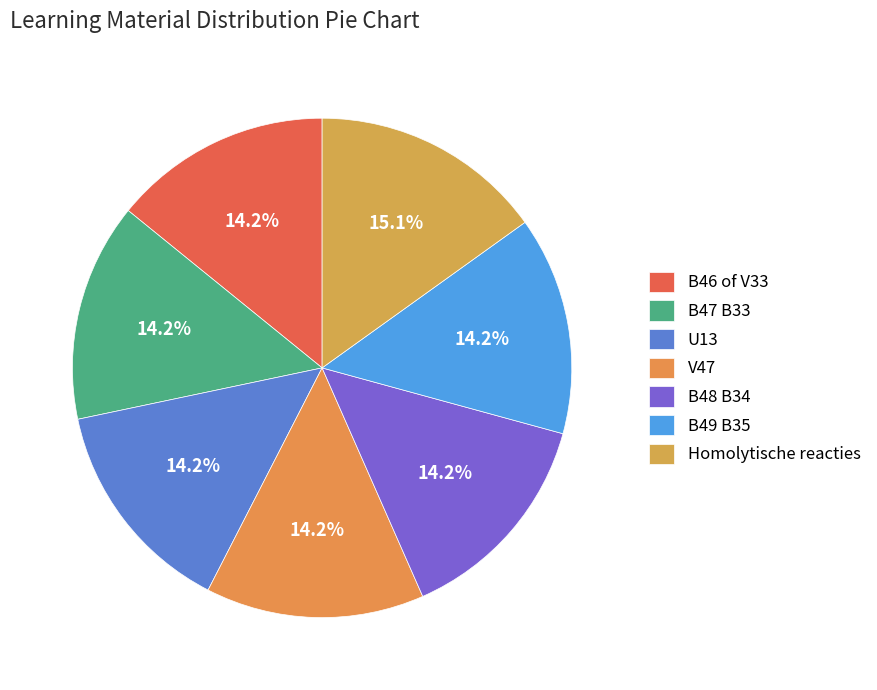

True or false: V47 accounts for 29% of the total.

False